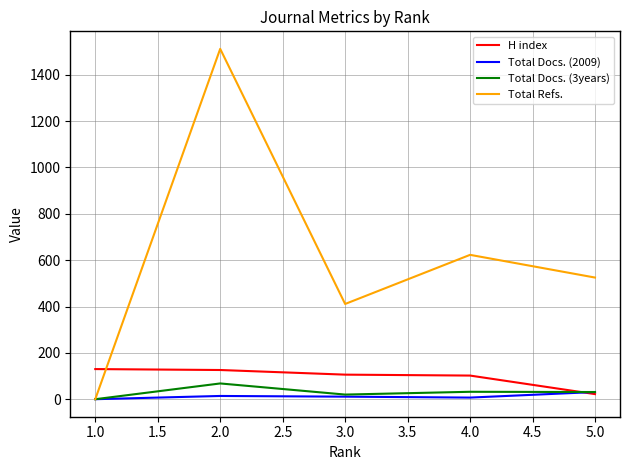

Which series changed the most between 1.0 and 5.0?

Total Refs.